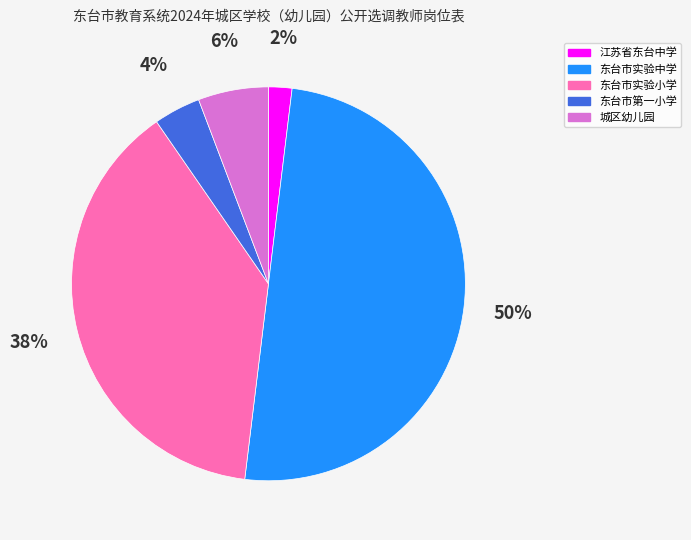

To the nearest percent, what percentage of the pie is 东台市实验小学?

38%